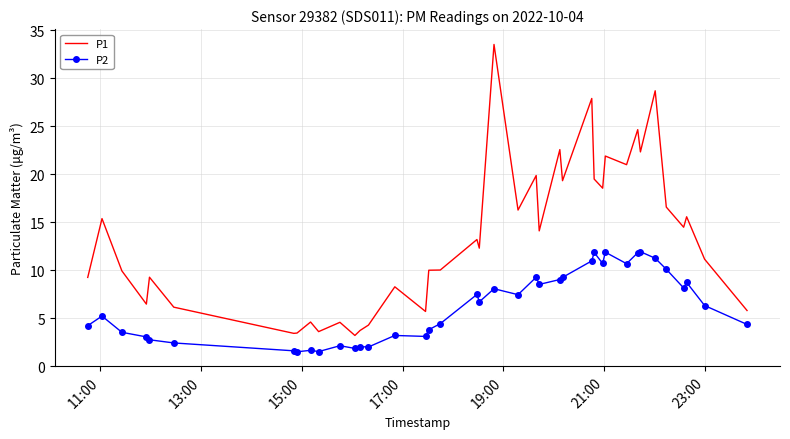

True or false: P1 and P2 intersect in this chart.

False